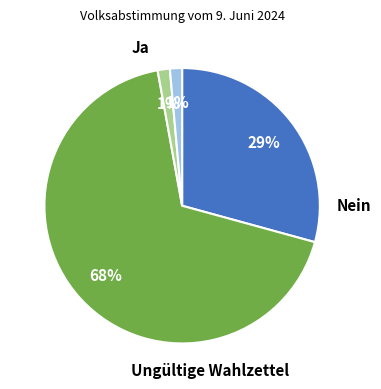

To the nearest percent, what percentage of the pie is Nein?

68%